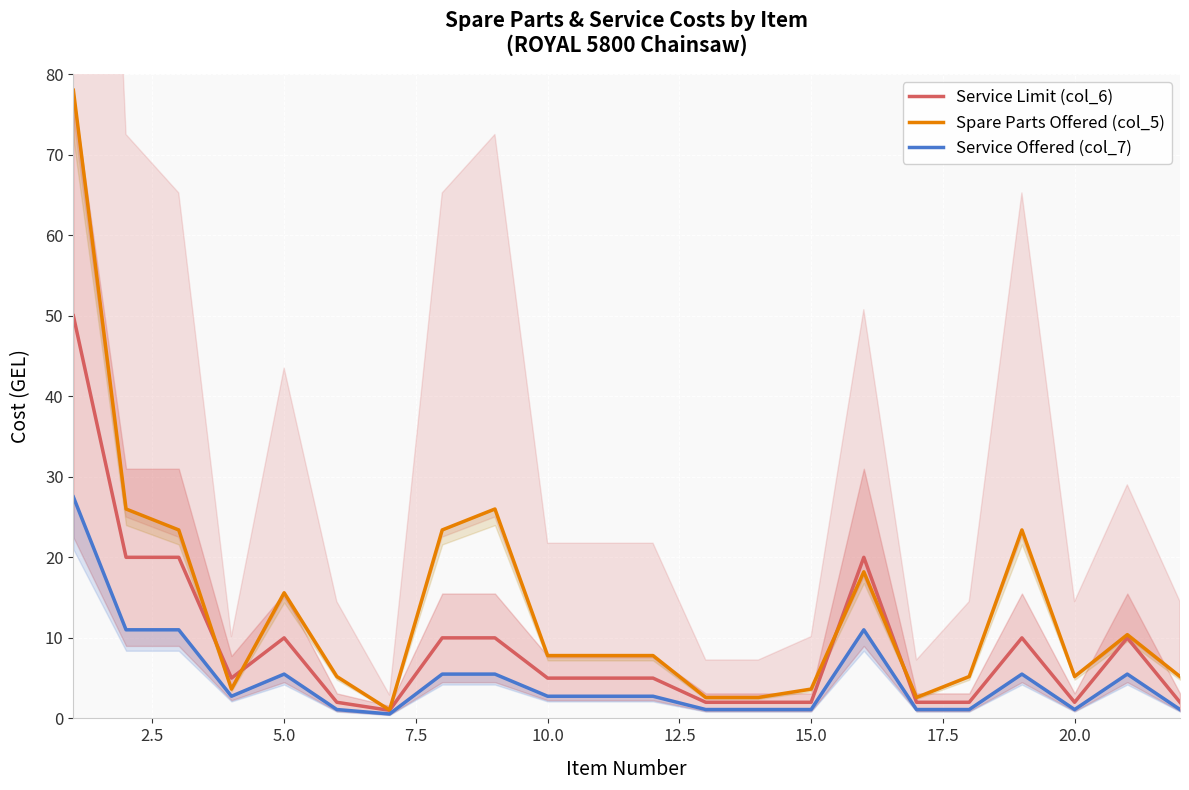

Which series has the largest range (max minus min)?

Spare Parts Offered (col_5)